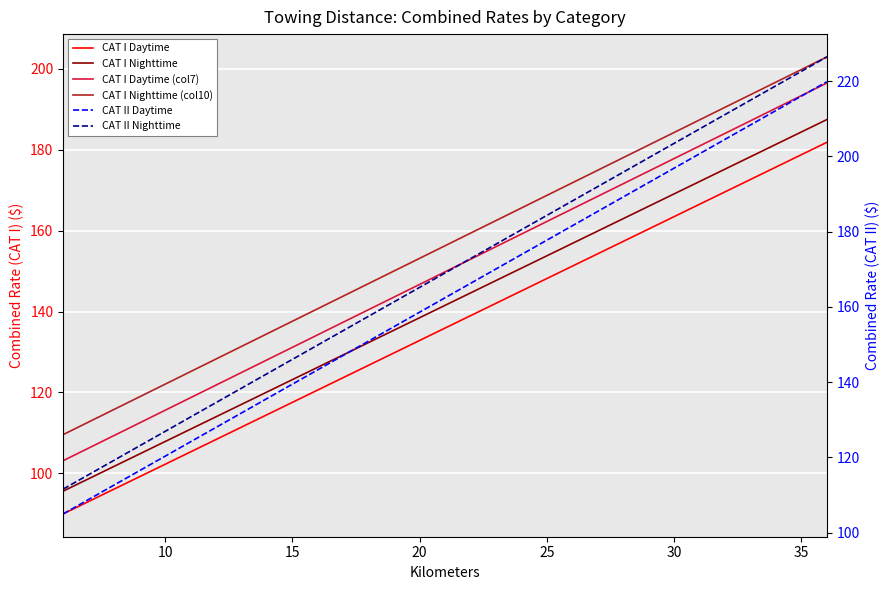

After their last crossing, which series has the higher values: CAT II Daytime or CAT I Nighttime (col10)?

CAT II Daytime